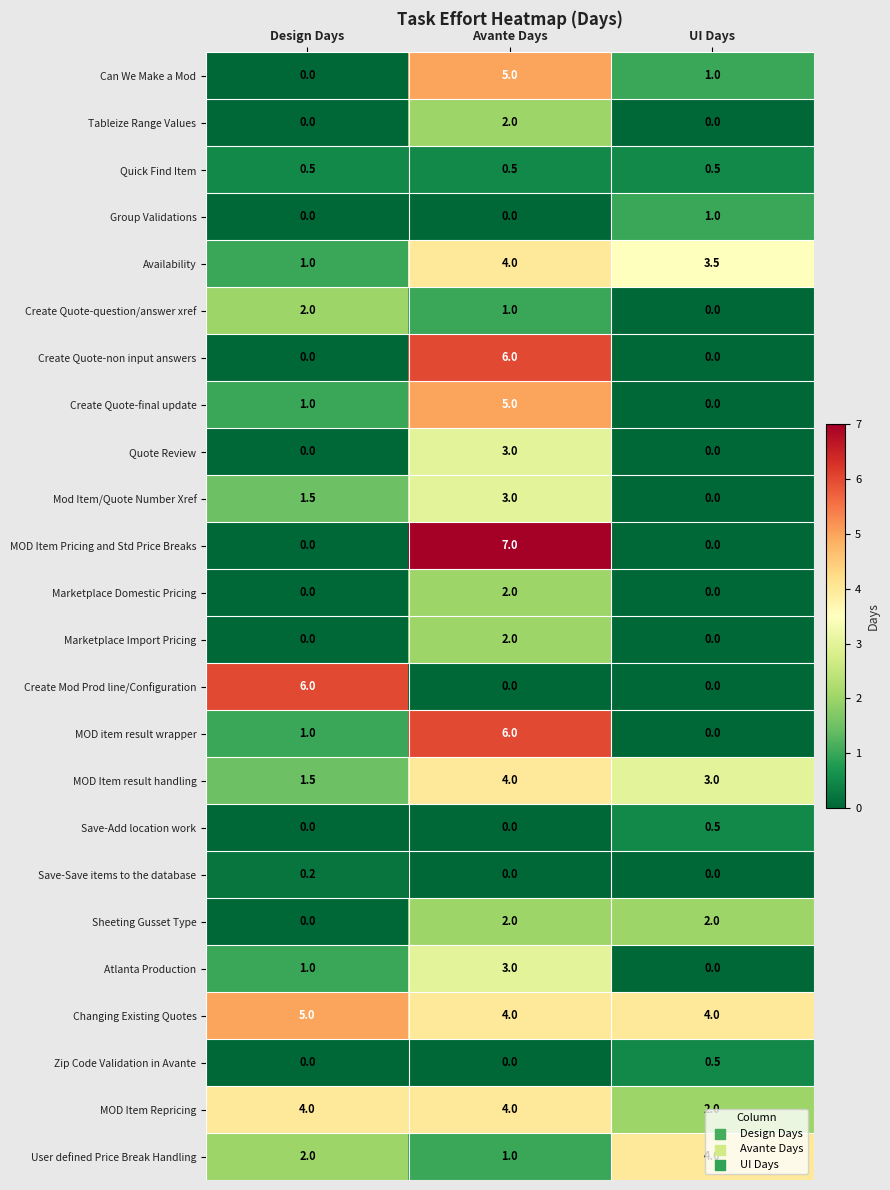

At which category is the sum across all series the highest?

Avante Days